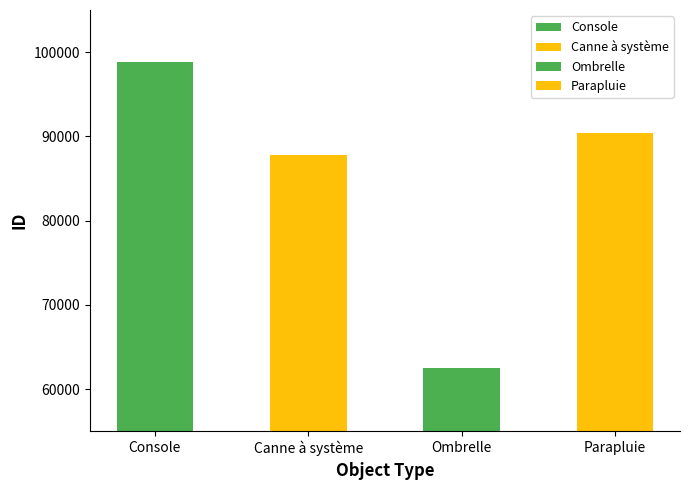

Rank the categories by value from lowest to highest.

Ombrelle, Canne à système, Parapluie, Console